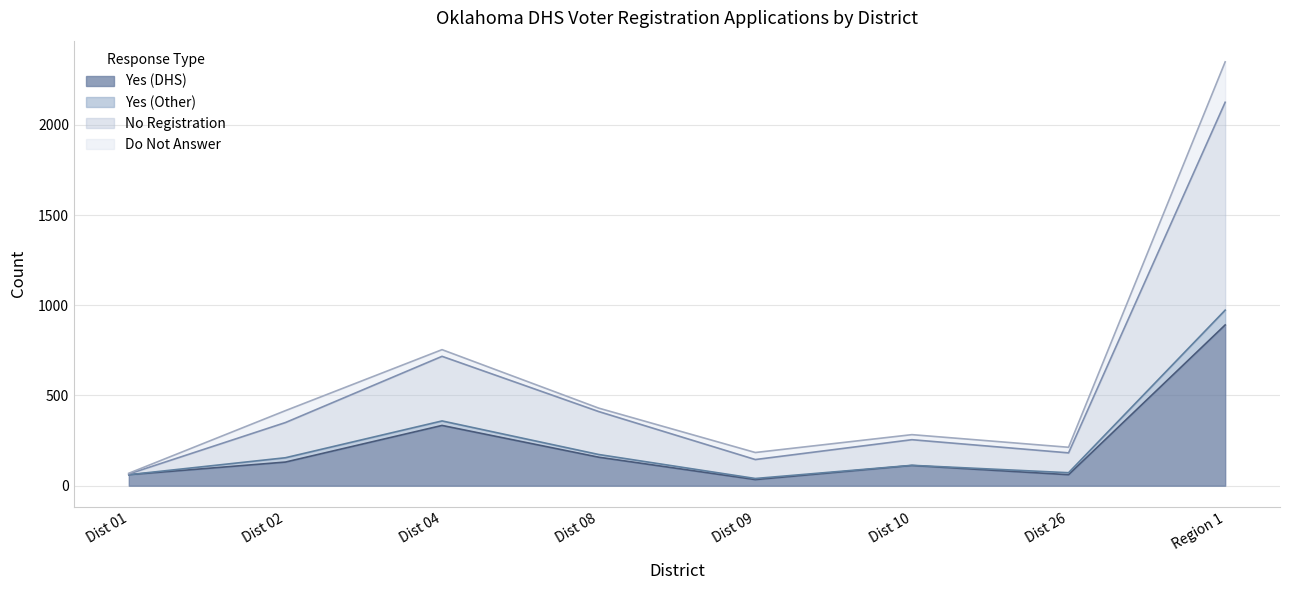

Does the chart have visible grid lines?

Yes